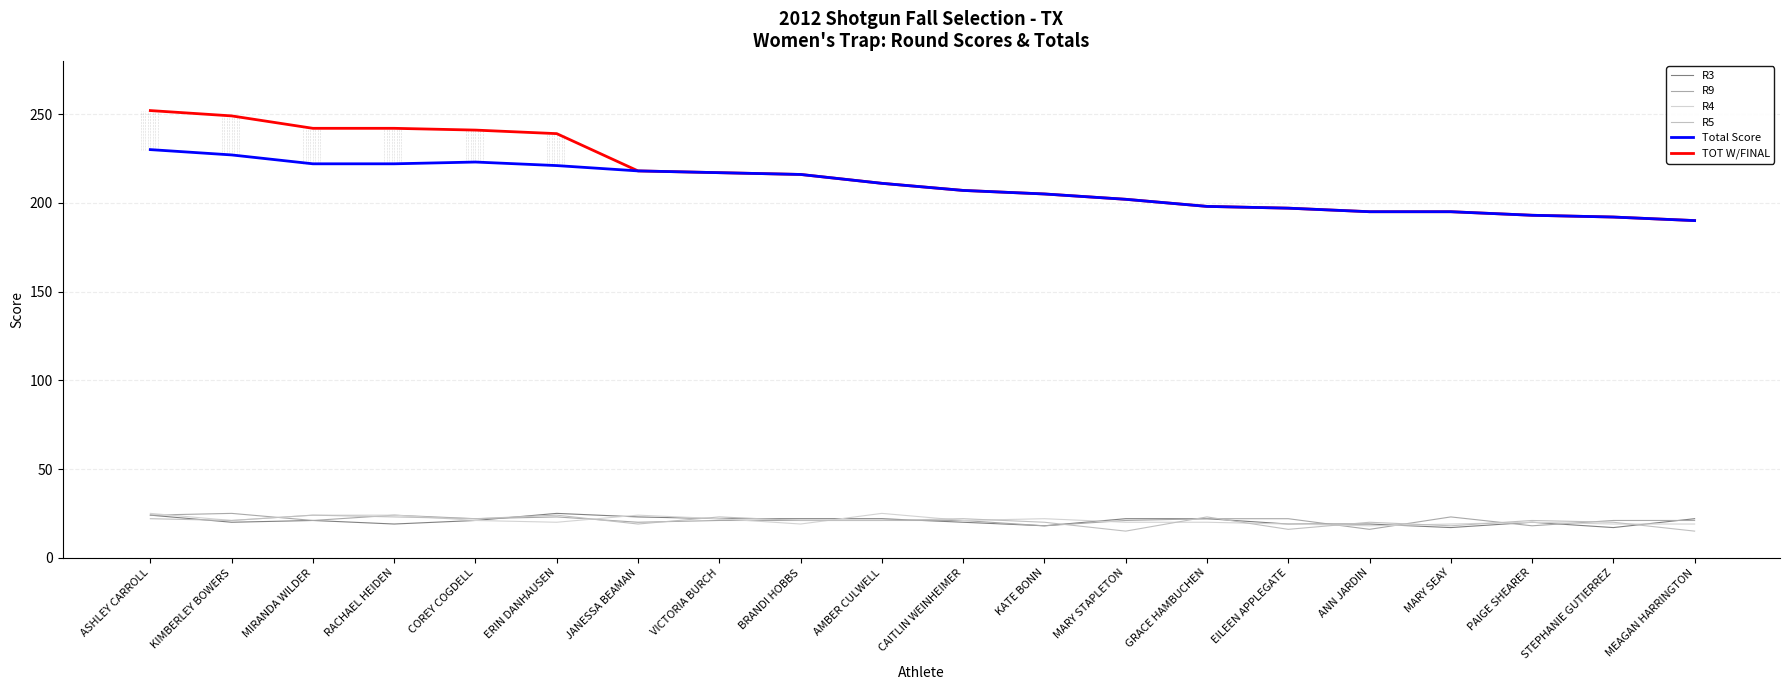

Does the chart have visible grid lines?

Yes